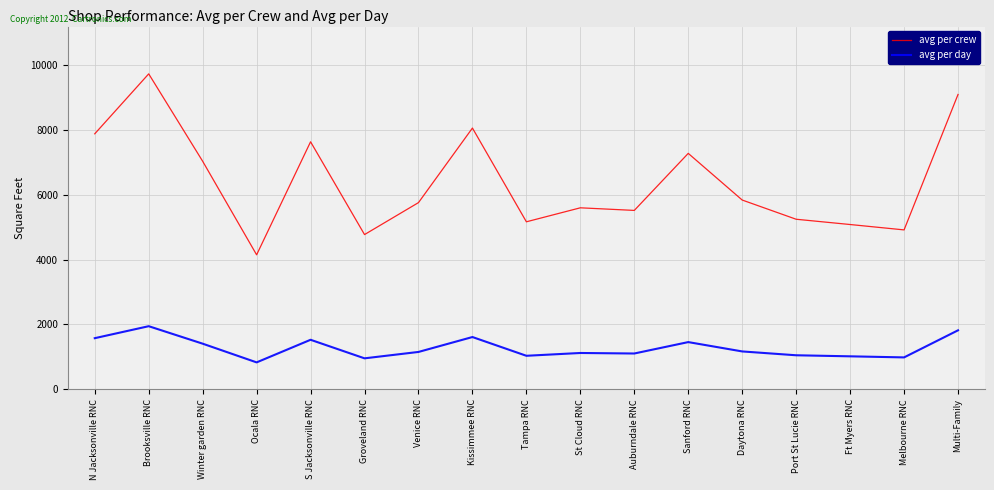

What position from the left is S Jacksonville RNC?

5